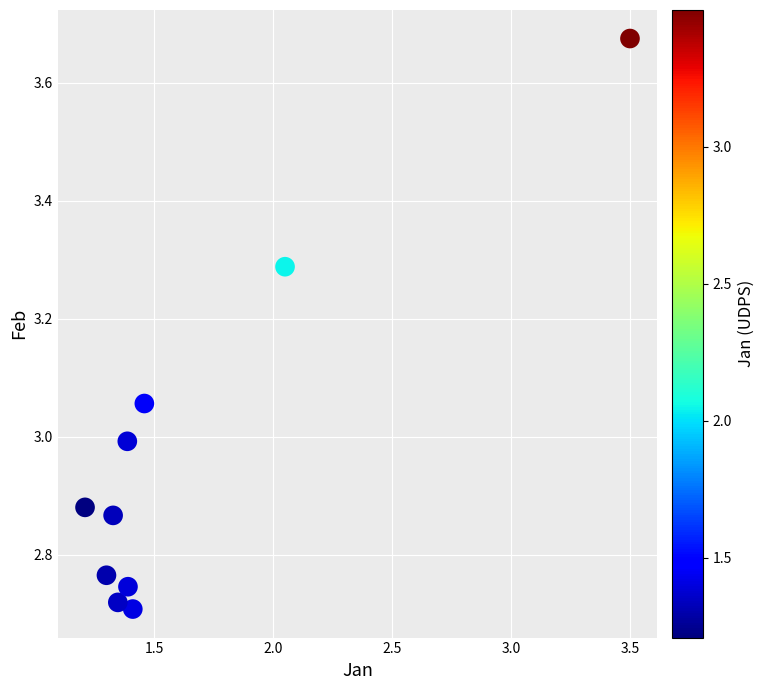

What is the range of X values (max minus min)?

2.3